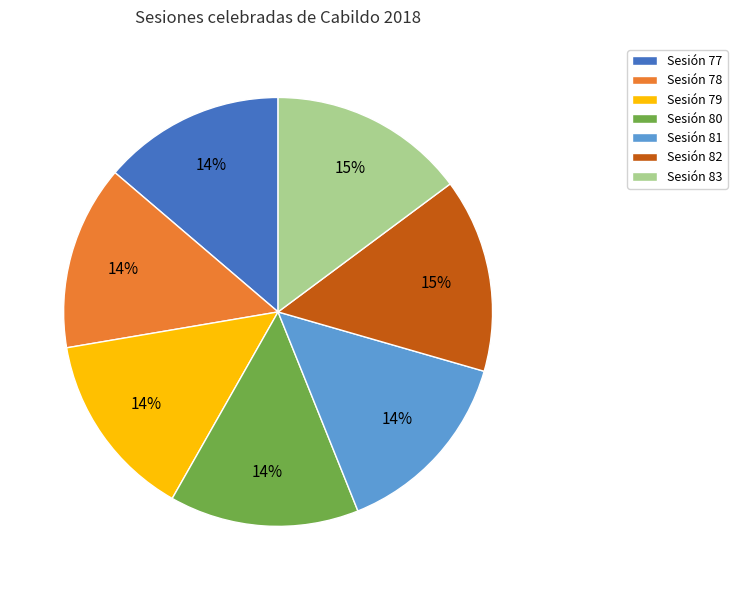

Do Sesión 83 and Sesión 80 together represent more than half of the pie?

No